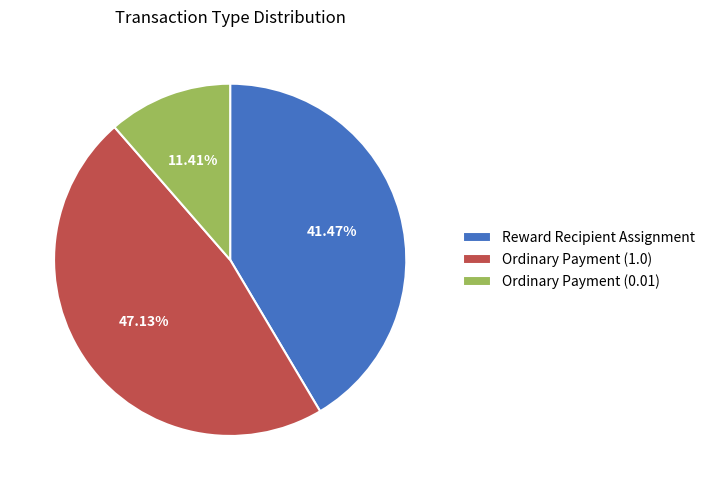

To the nearest percent, what is the combined percentage of Reward Recipient Assignment and Ordinary Payment (1.0)?

89%